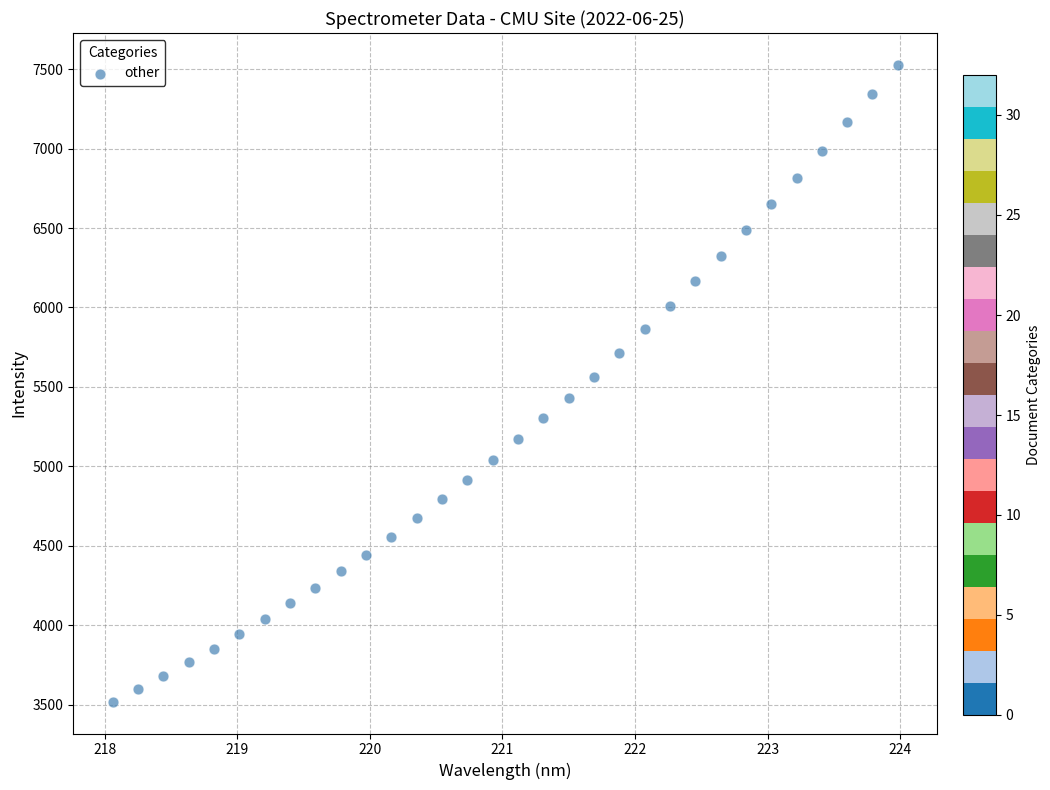

What is the range of Y values (max minus min)?

4007.0